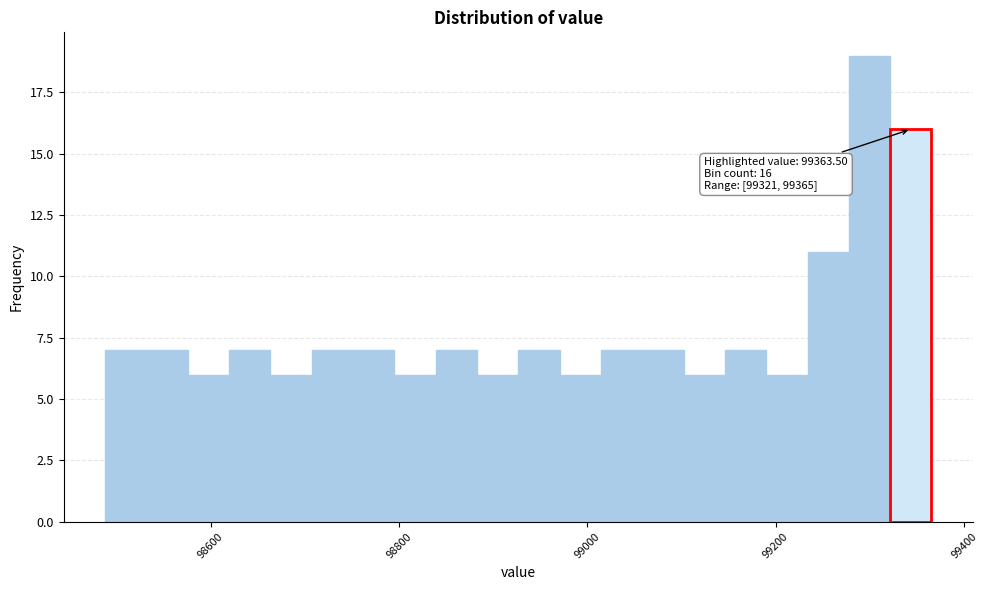

Around what value on the x-axis is the tallest bar? Give the approximate position of its centre, as read against the axis.

99300